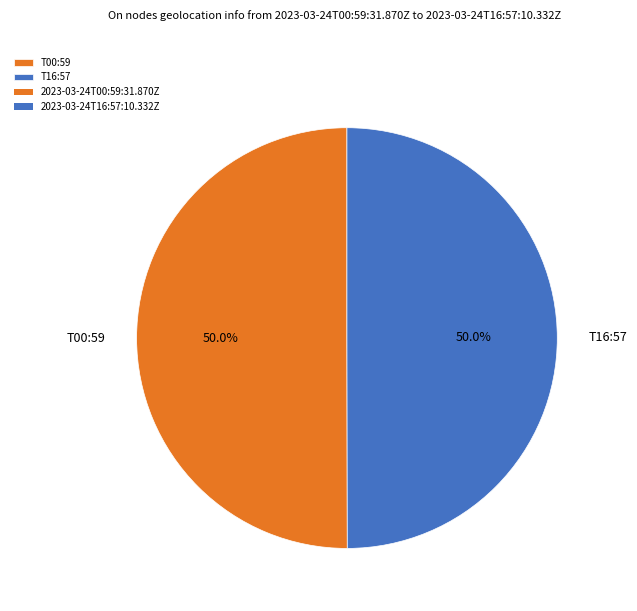

What is the ratio of the value at T16:57 to the value at T00:59?

1.0